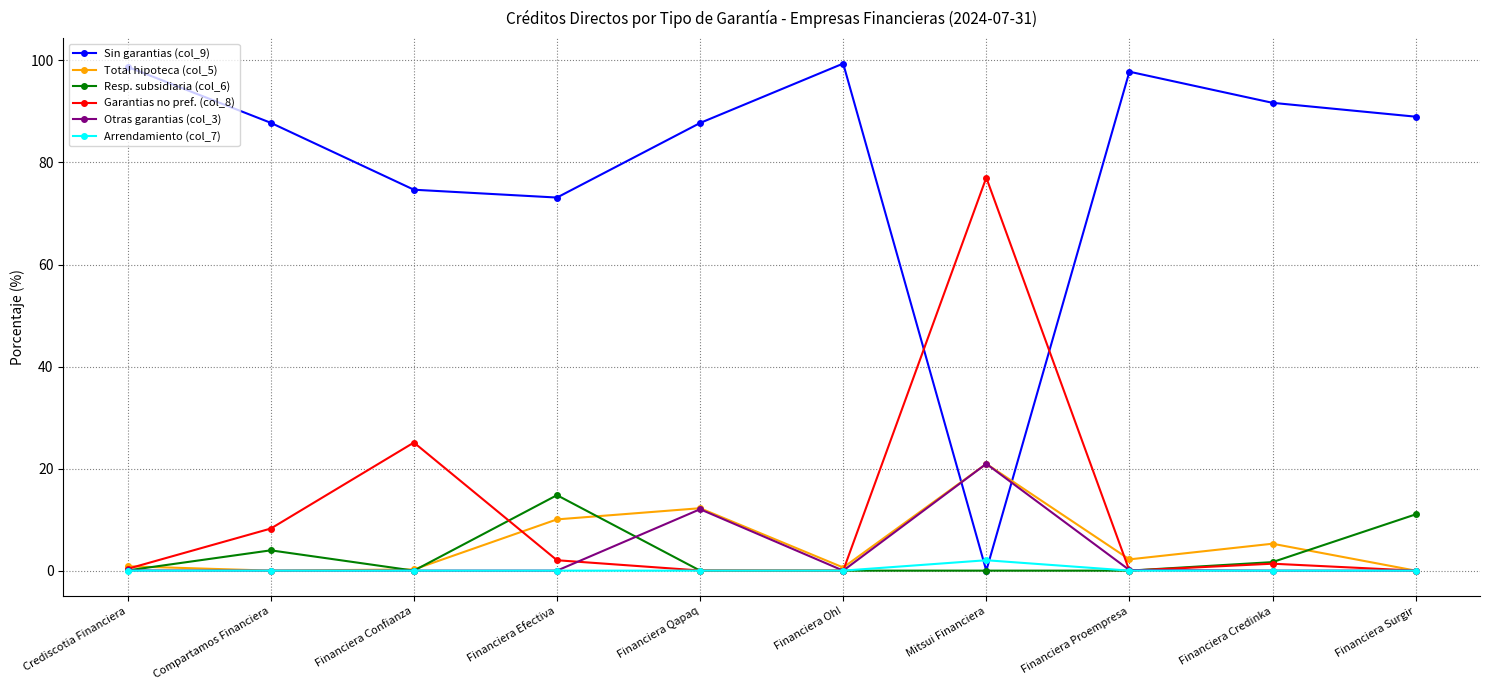

True or false: Total hipoteca (col_5) and Sin garantias (col_9) cross at least once.

True